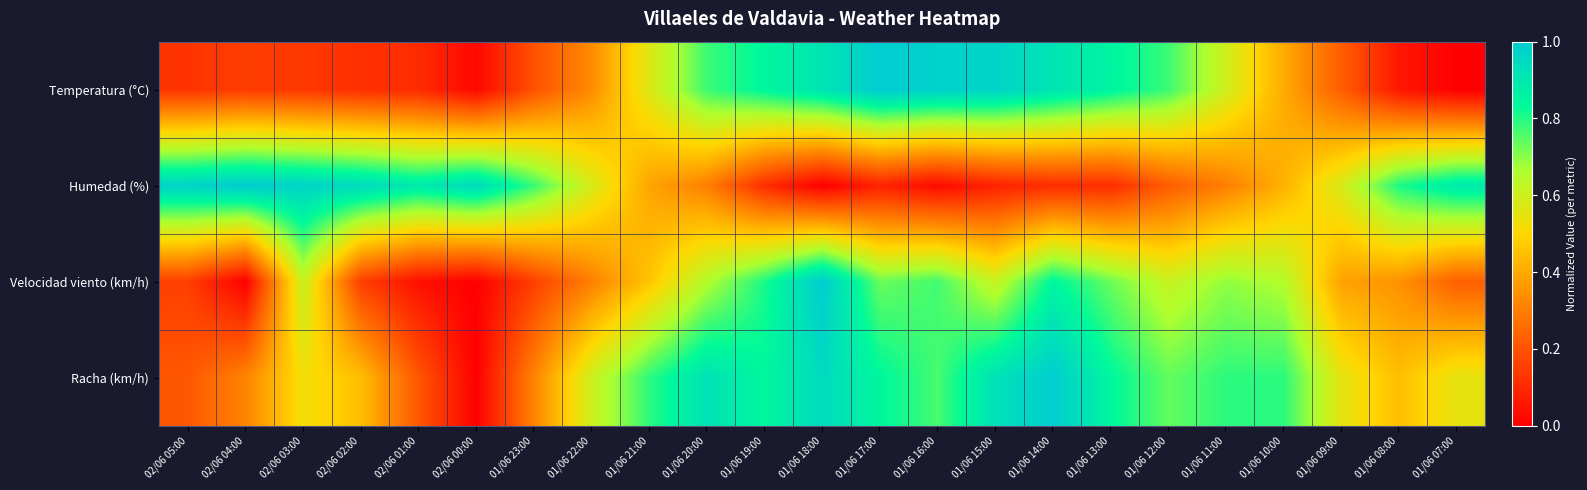

Reading left to right, transcribe all the data shown in this chart.

Temperatura (°C): 02/06 05:00=0.1	02/06 04:00=0.1	02/06 03:00=0.1	02/06 02:00=0.1	02/06 01:00=0.1	02/06 00:00=0.0	01/06 23:00=0.2	01/06 22:00=0.3	01/06 21:00=0.6	01/06 20:00=0.8	01/06 19:00=0.8	01/06 18:00=0.9	01/06 17:00=1.0	01/06 16:00=1.0	01/06 15:00=1.0	01/06 14:00=0.9	01/06 13:00=0.9	01/06 12:00=0.8	01/06 11:00=0.6	01/06 10:00=0.4	01/06 09:00=0.2	01/06 08:00=0.1	01/06 07:00=0.0
Humedad (%): 02/06 05:00=1.0	02/06 04:00=1.0	02/06 03:00=1.0	02/06 02:00=0.9	02/06 01:00=0.9	02/06 00:00=0.9	01/06 23:00=0.8	01/06 22:00=0.6	01/06 21:00=0.4	01/06 20:00=0.3	01/06 19:00=0.1	01/06 18:00=0.0	01/06 17:00=0.1	01/06 16:00=0.0	01/06 15:00=0.1	01/06 14:00=0.1	01/06 13:00=0.1	01/06 12:00=0.2	01/06 11:00=0.3	01/06 10:00=0.4	01/06 09:00=0.6	01/06 08:00=0.8	01/06 07:00=0.9
Velocidad viento (km/h): 02/06 05:00=0.2	02/06 04:00=0.0	02/06 03:00=0.6	02/06 02:00=0.2	02/06 01:00=0.0	02/06 00:00=0.0	01/06 23:00=0.2	01/06 22:00=0.3	01/06 21:00=0.5	01/06 20:00=0.7	01/06 19:00=0.8	01/06 18:00=1.0	01/06 17:00=0.7	01/06 16:00=0.8	01/06 15:00=0.6	01/06 14:00=0.8	01/06 13:00=0.7	01/06 12:00=0.6	01/06 11:00=0.7	01/06 10:00=0.7	01/06 09:00=0.4	01/06 08:00=0.3	01/06 07:00=0.2
Racha (km/h): 02/06 05:00=0.2	02/06 04:00=0.3	02/06 03:00=0.5	02/06 02:00=0.4	02/06 01:00=0.2	02/06 00:00=0.0	01/06 23:00=0.3	01/06 22:00=0.6	01/06 21:00=0.8	01/06 20:00=0.9	01/06 19:00=0.8	01/06 18:00=0.9	01/06 17:00=0.8	01/06 16:00=0.8	01/06 15:00=0.9	01/06 14:00=1.0	01/06 13:00=0.8	01/06 12:00=0.7	01/06 11:00=0.8	01/06 10:00=0.8	01/06 09:00=0.6	01/06 08:00=0.4	01/06 07:00=0.6